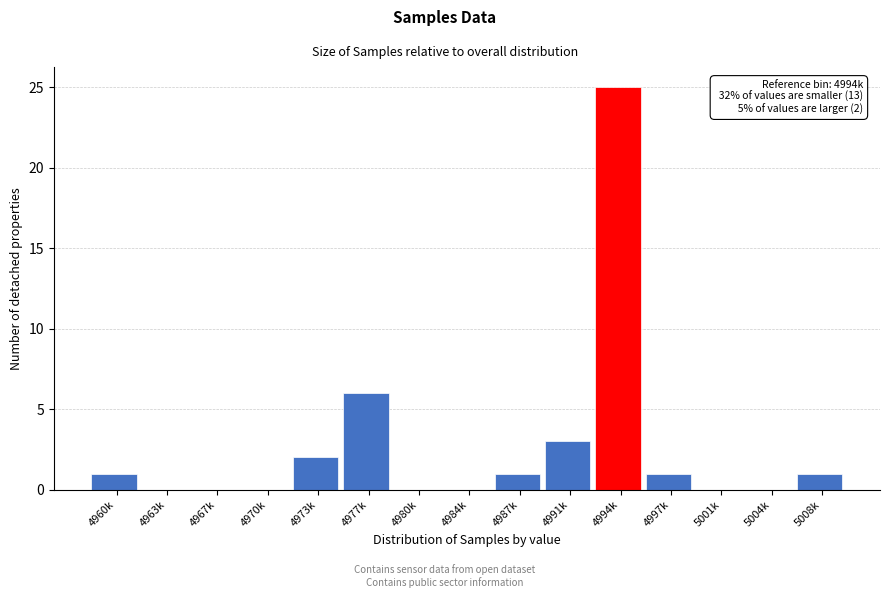

Reading right to left, what are all the values shown in this chart?

5008k=1	5004k=0	5001k=0	4997k=1	4994k=25	4991k=3	4987k=1	4984k=0	4980k=0	4977k=6	4973k=2	4970k=0	4967k=0	4963k=0	4960k=1